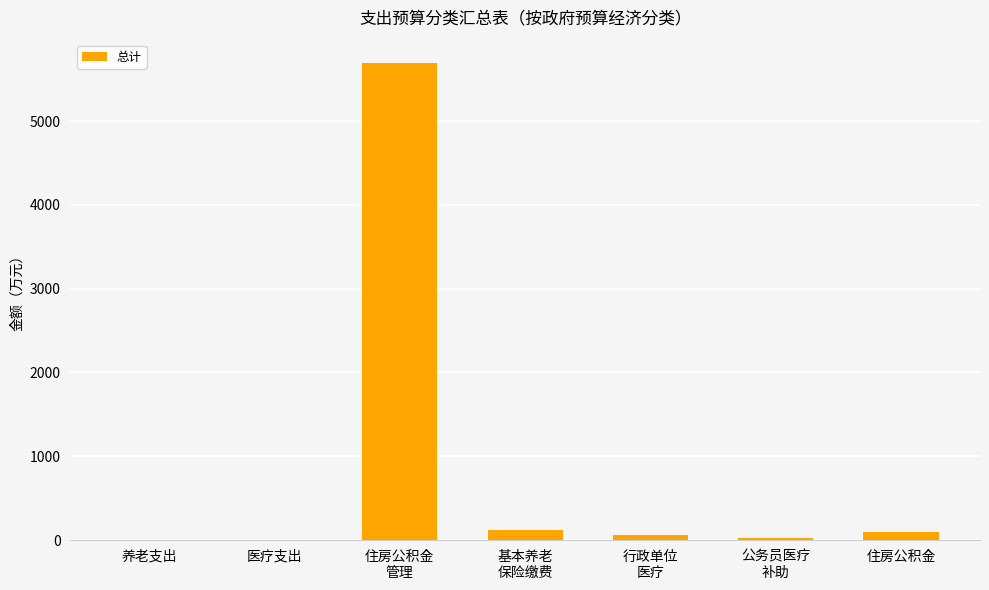

What is the sum of all values?

5999.2